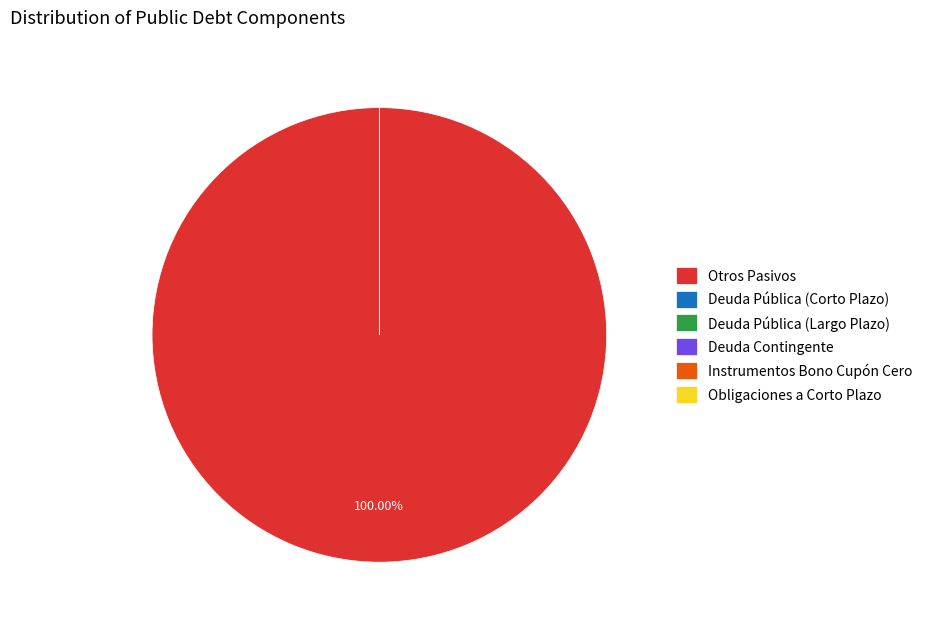

Which category accounts for the majority?

Otros Pasivos